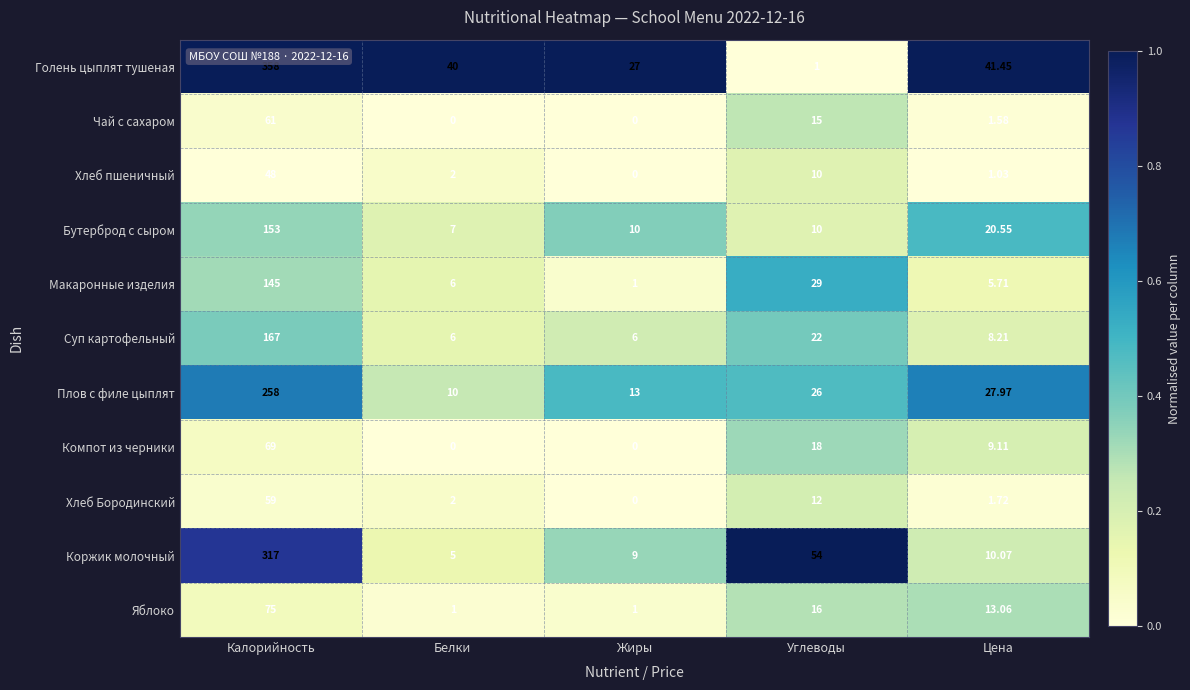

Count the number of data series in this chart.

11